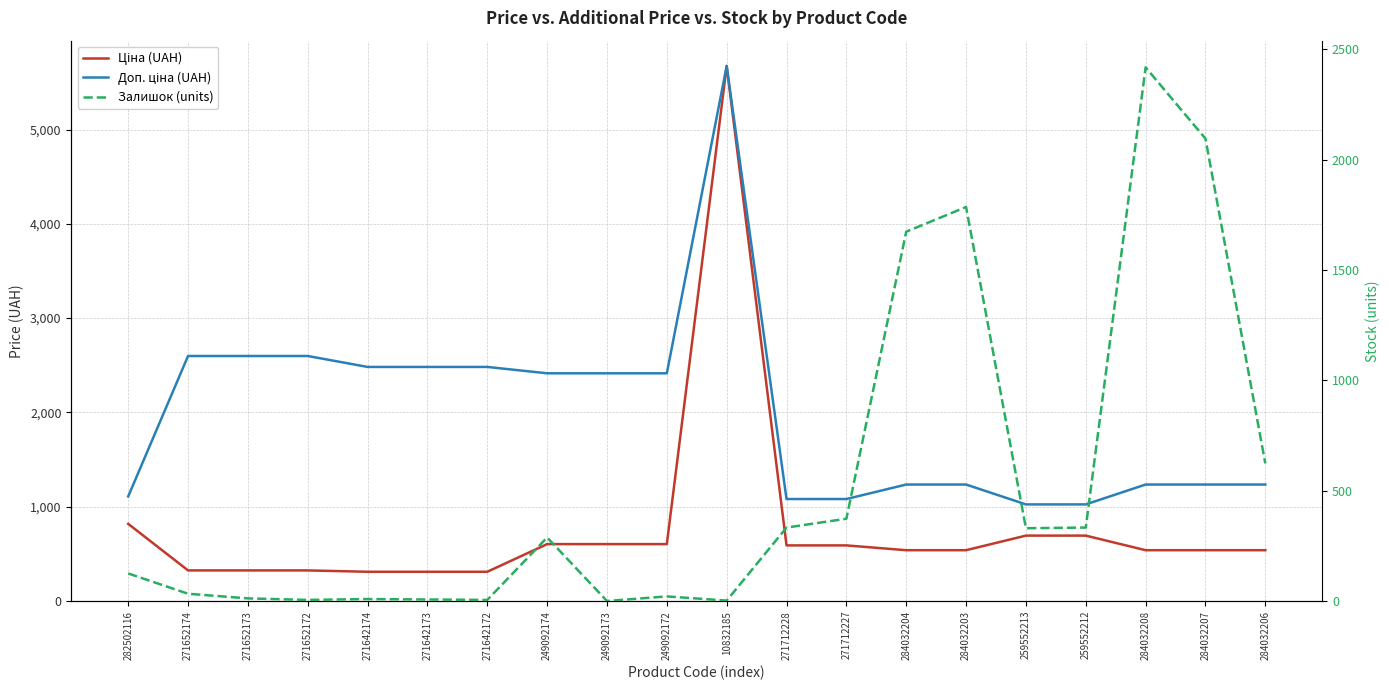

Where is the first local maximum for Залишок (units)?

271642174